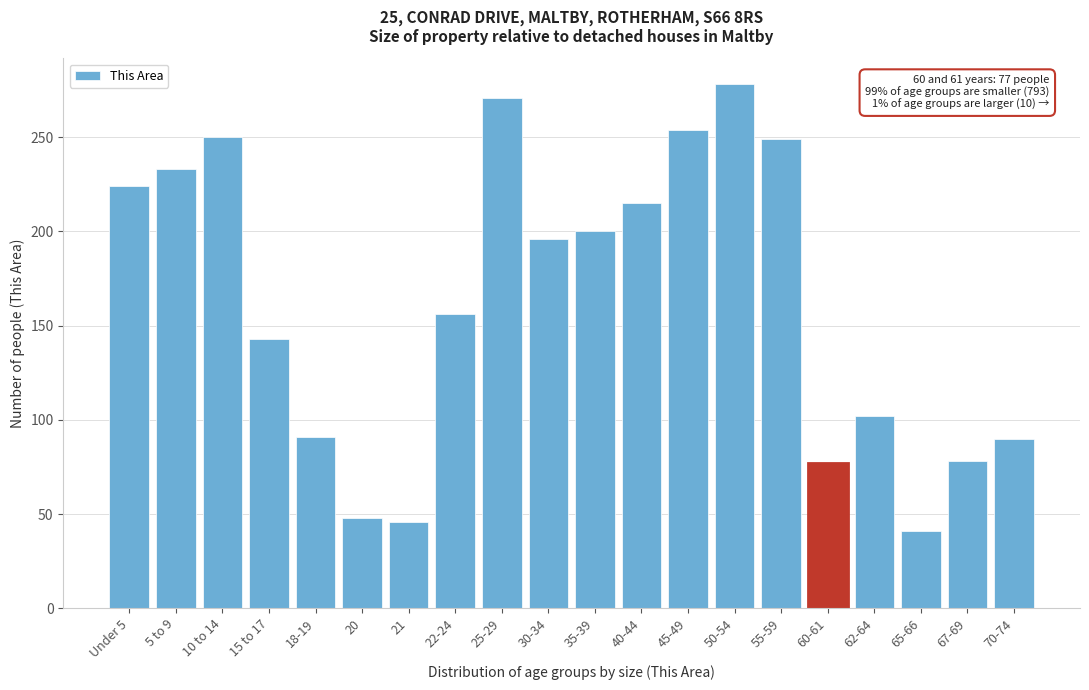

What is the difference between the maximum and minimum values?

237